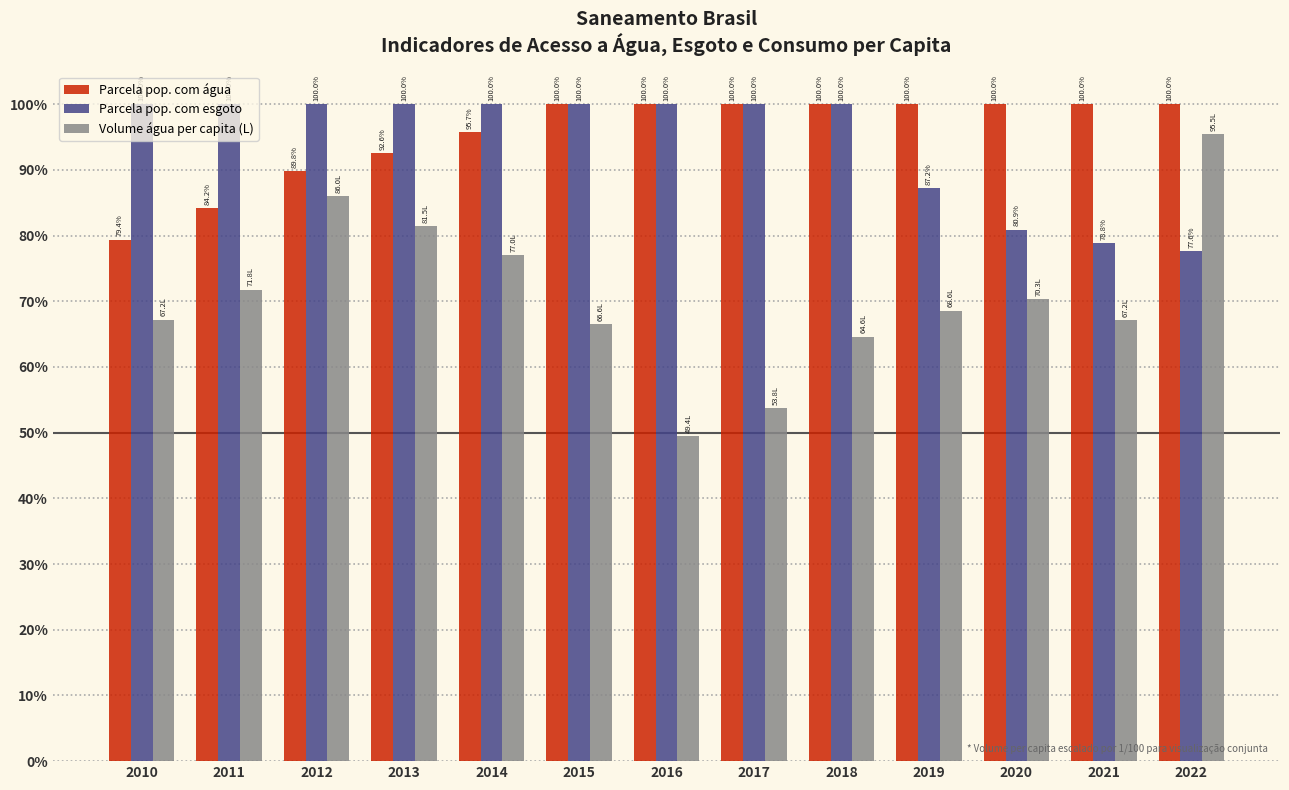

What are all the series names shown in the legend?

Parcela pop. com água, Parcela pop. com esgoto, Volume água per capita (L)